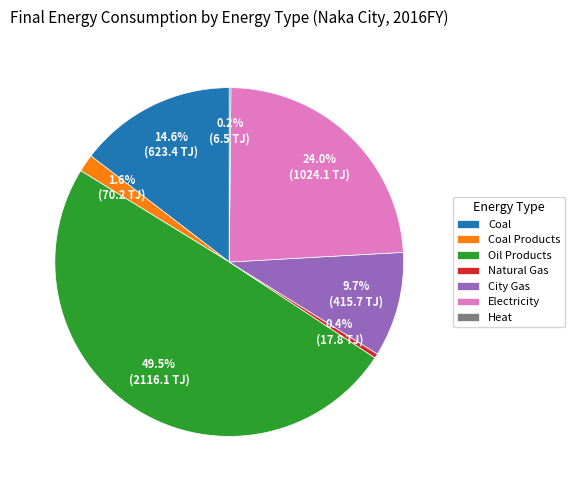

Between Natural Gas and Coal, which is larger?

Coal